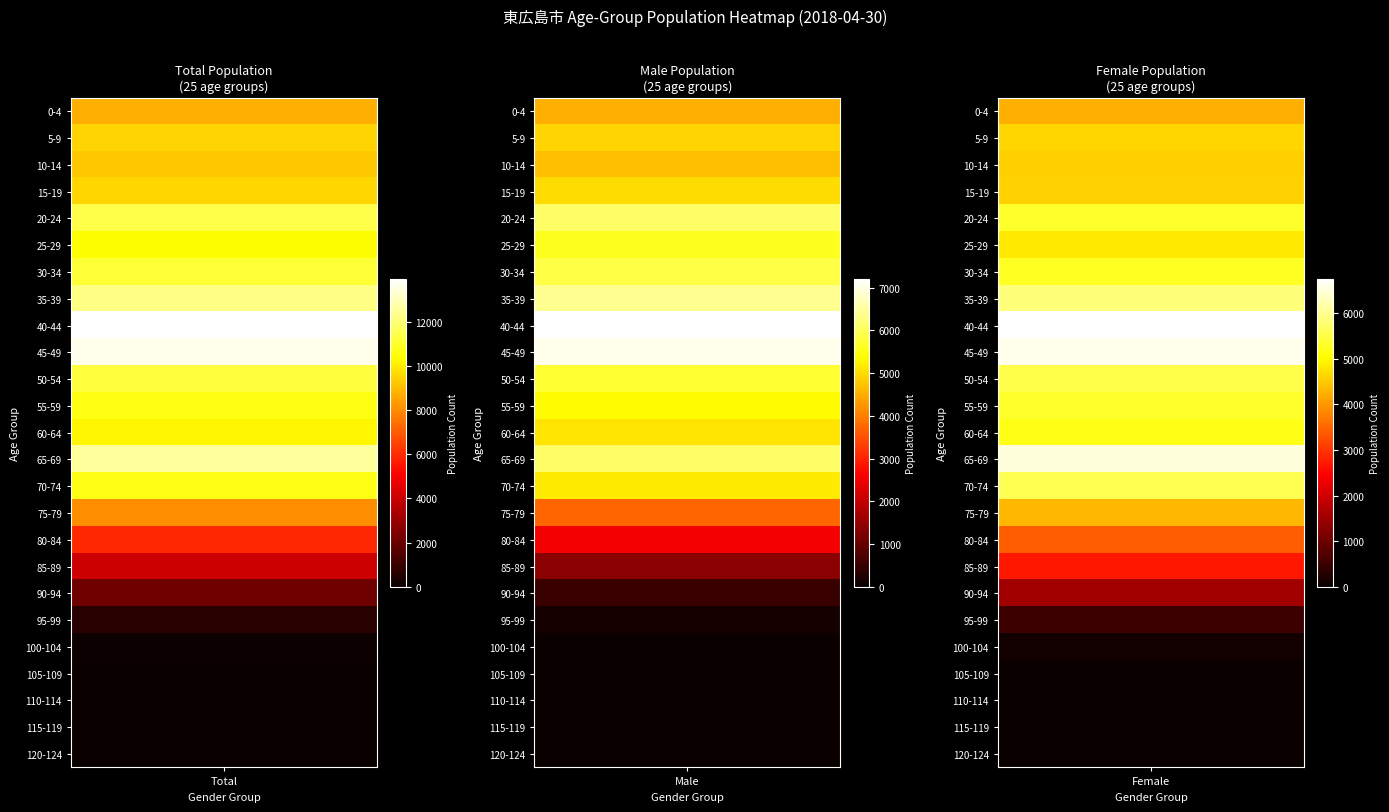

Reading left to right, transcribe all the data shown in this chart.

0-4: 8753	4513	4240
5-9: 9542	4920	4622
10-14: 9253	4697	4556
15-19: 9583	4994	4589
20-24: 11436	6110	5326
25-29: 10423	5594	4829
30-34: 11140	5878	5262
35-39: 12269	6417	5852
40-44: 13973	7213	6760
45-49: 13680	7066	6614
50-54: 11276	5737	5539
55-59: 10671	5342	5329
60-64: 10259	5082	5177
65-69: 12601	6104	6497
70-74: 10752	5175	5577
75-79: 8058	3743	4315
80-84: 5931	2511	3420
85-89: 4080	1383	2697
90-94: 2075	535	1540
95-99: 634	119	515
100-104: 100	13	87
105-109: 6	0	6
110-114: 0	0	0
115-119: 0	0	0
120-124: 0	0	0